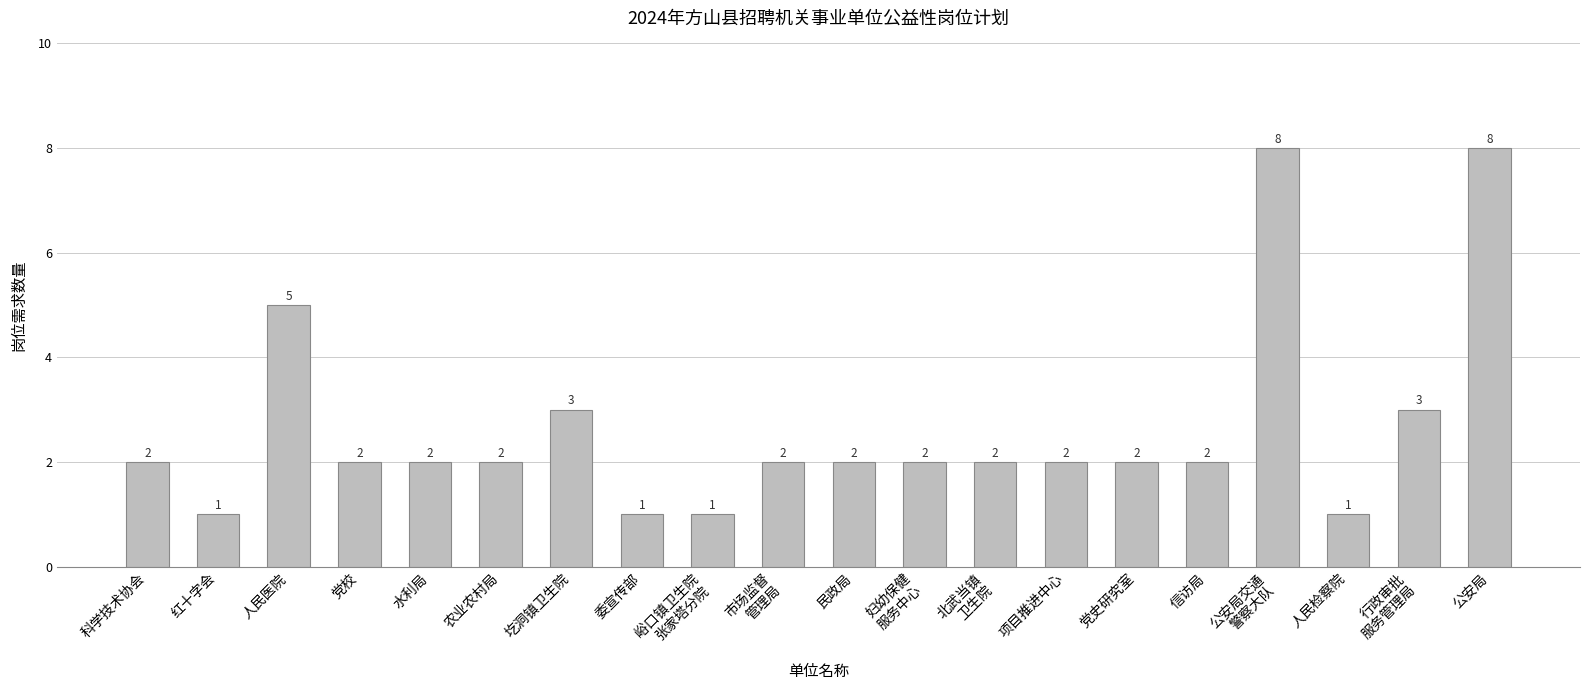

Approximately how many times larger is the value at 公安局交通
警察大队 compared to 公安局?

1.0